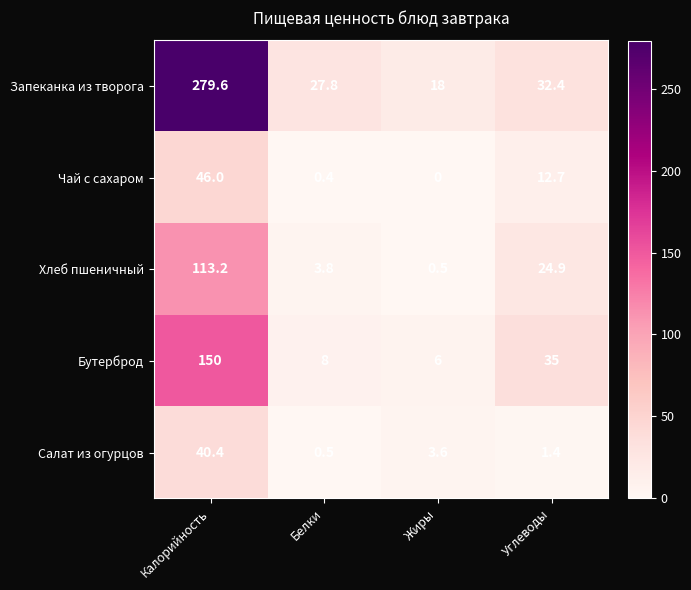

Reading right to left, what are all the values shown in this chart?

Запеканка из творога: Углеводы=32.4	Жиры=18.0	Белки=27.8	Калорийность=279.6
Чай с сахаром: Углеводы=12.7	Жиры=0.0	Белки=0.4	Калорийность=46.0
Хлеб пшеничный: Углеводы=24.9	Жиры=0.5	Белки=3.8	Калорийность=113.2
Бутерброд: Углеводы=35.0	Жиры=6.0	Белки=8.0	Калорийность=150.0
Салат из огурцов: Углеводы=1.4	Жиры=3.6	Белки=0.5	Калорийность=40.4